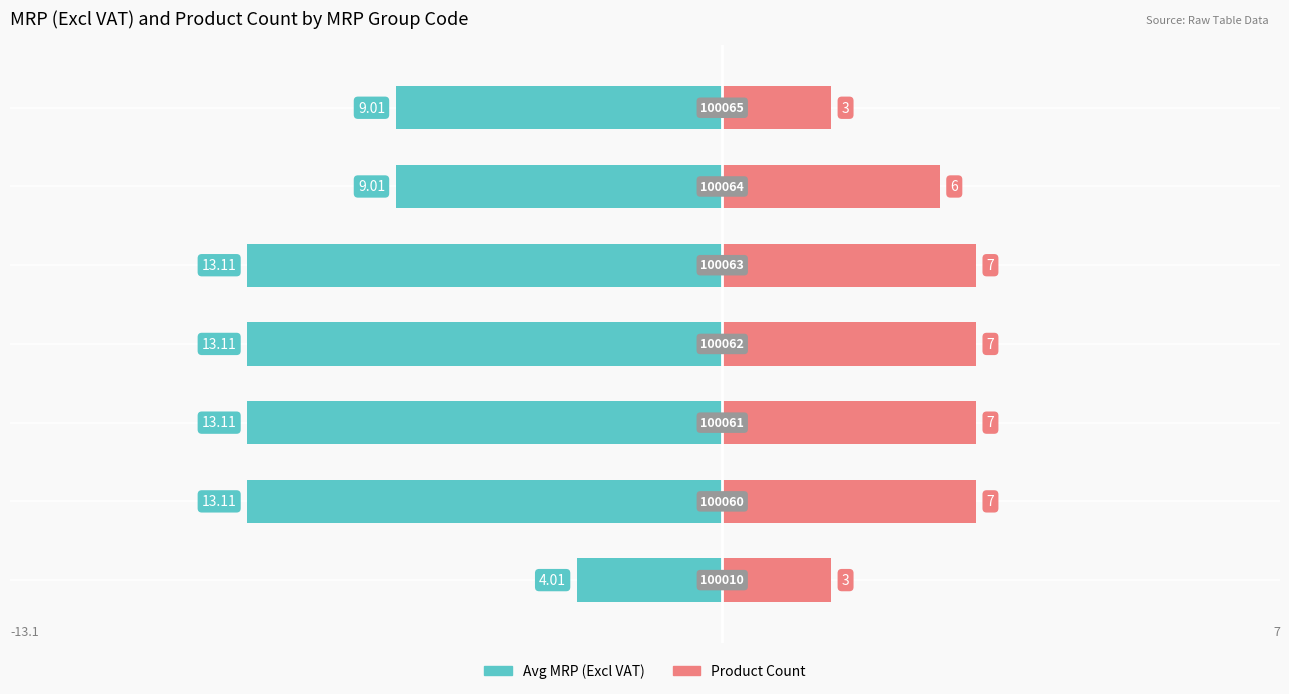

The value of Avg MRP (Excl VAT) at 0 is -4.0. True or false?

True